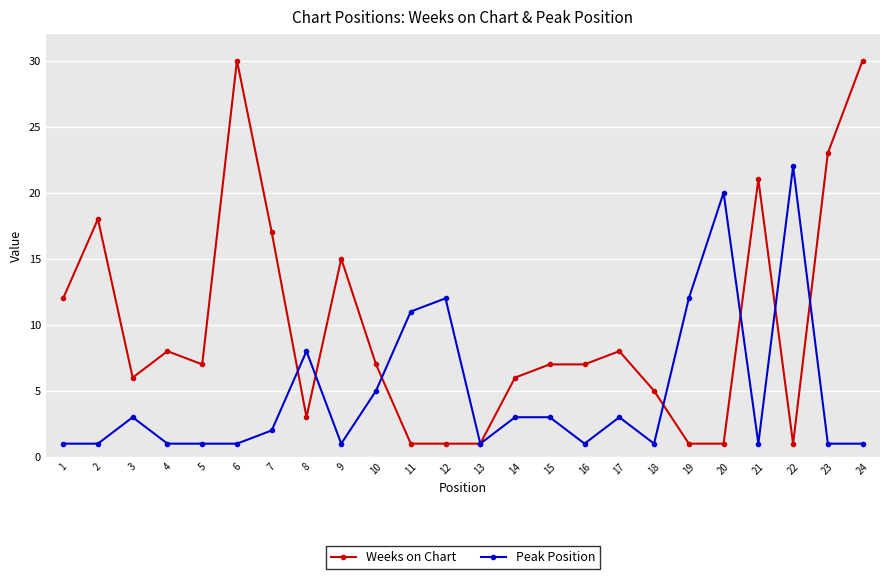

Is the value of Peak Position at 8 greater than the value of Weeks on Chart at 12?

Yes